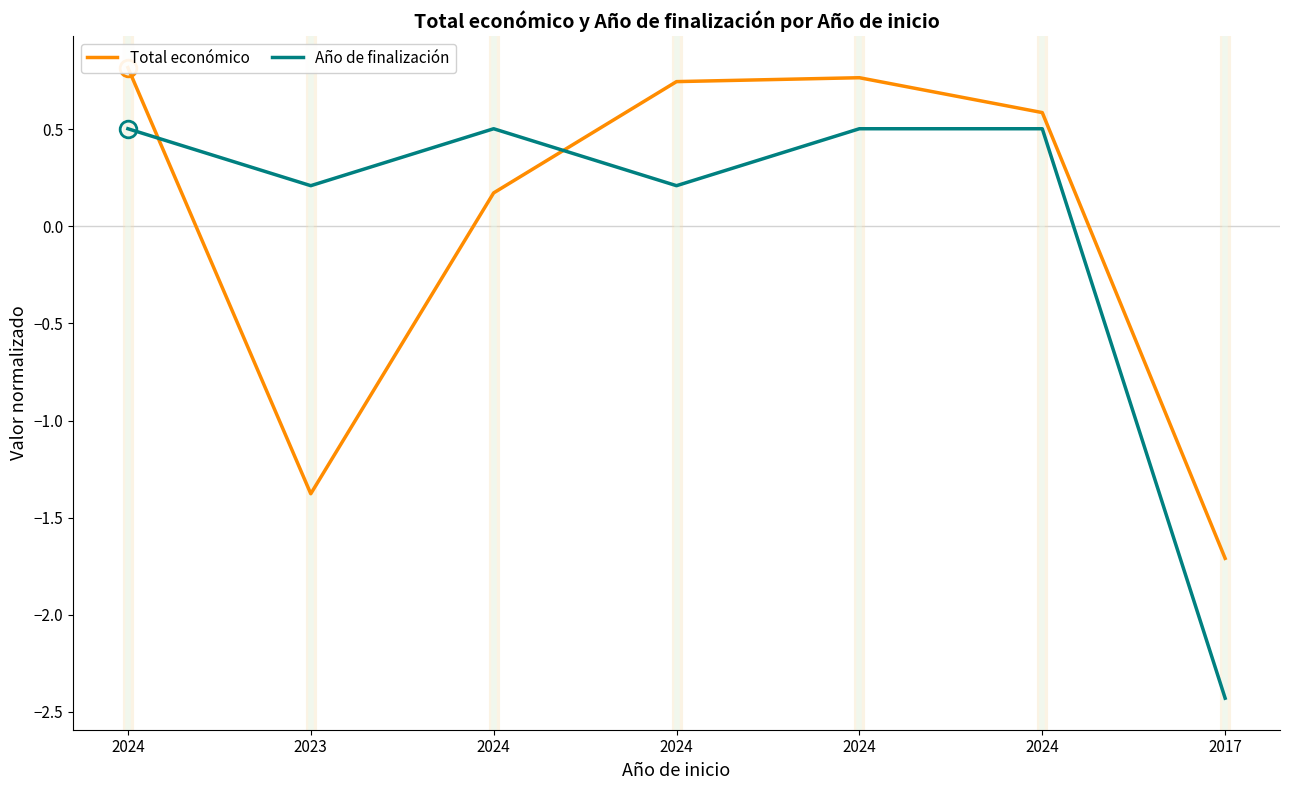

What is the sum of the Año de finalización values at 2024 and 2024?

1.0